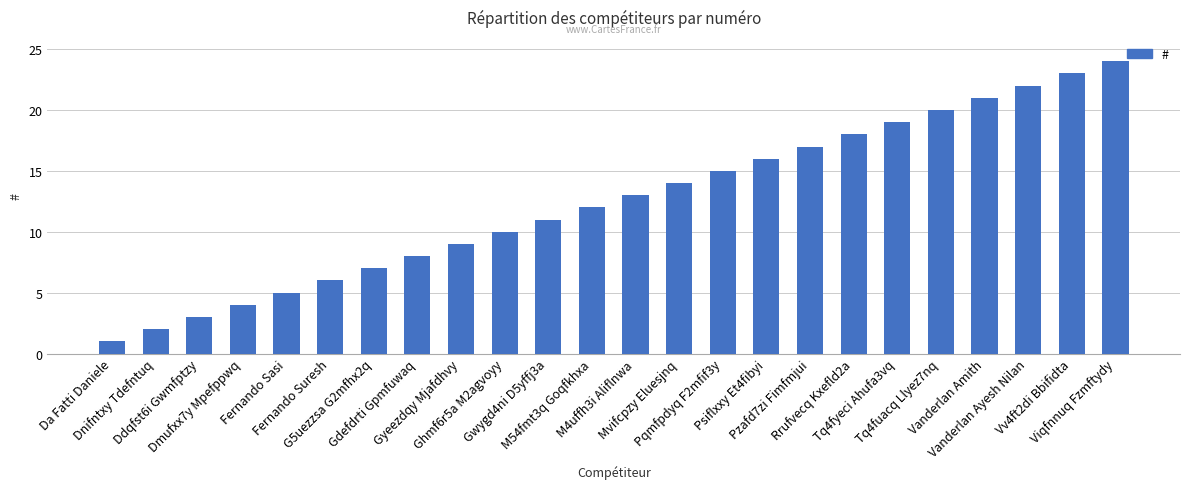

What is the approximate value at Vanderlan Ayesh Nilan, to the nearest 10?

20